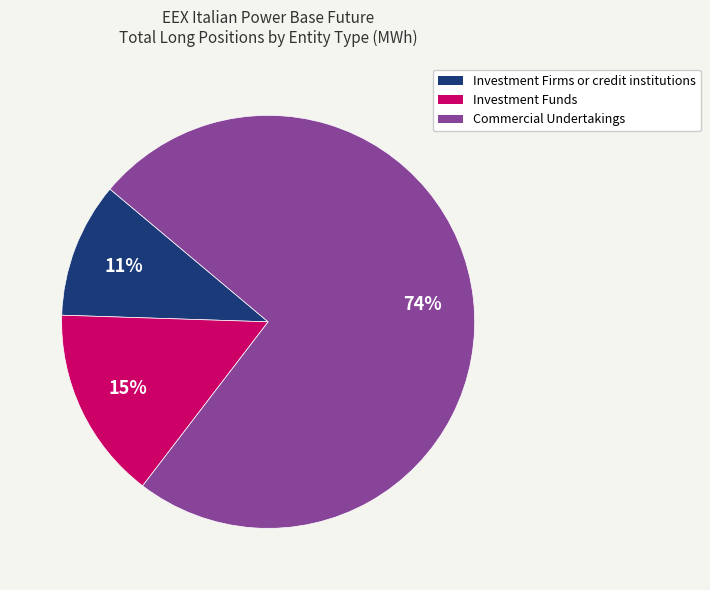

Does any single category account for the majority?

Yes